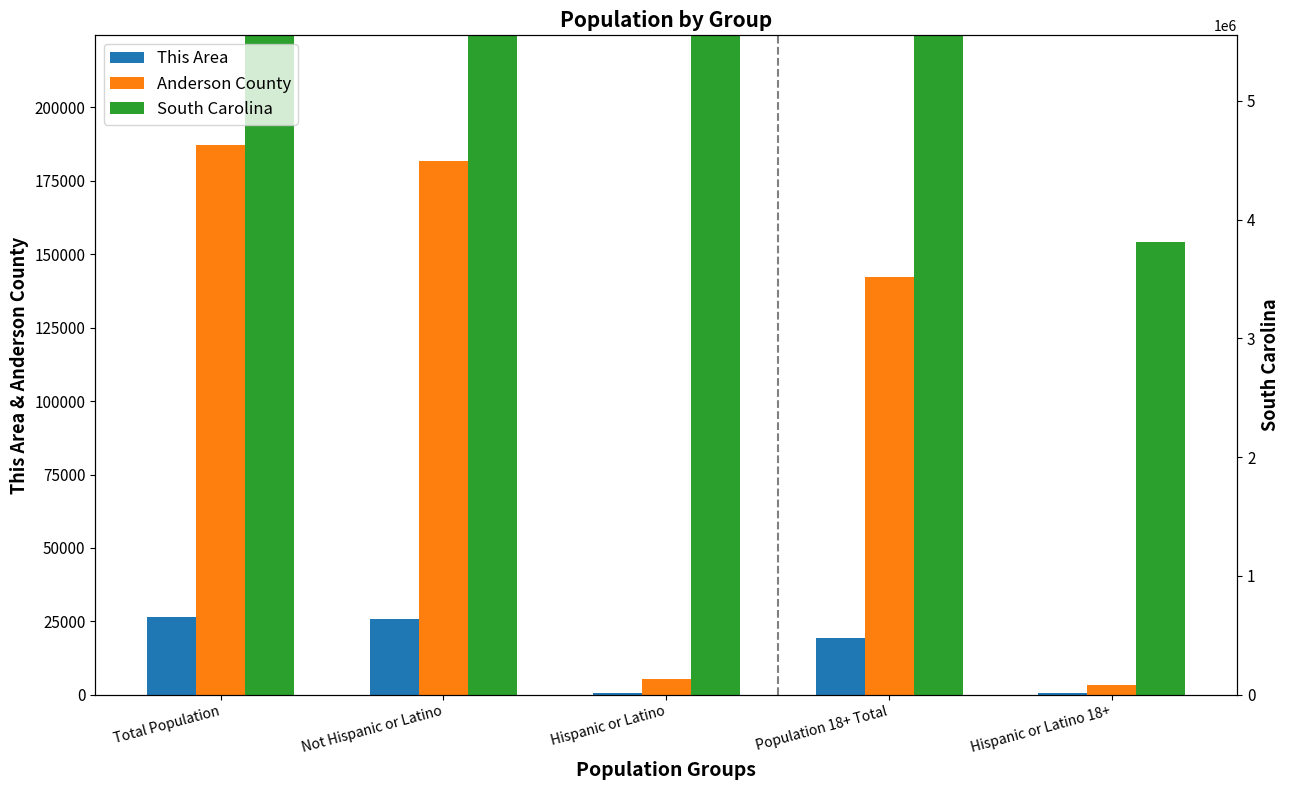

What is the highest value of the Anderson County series?

187126